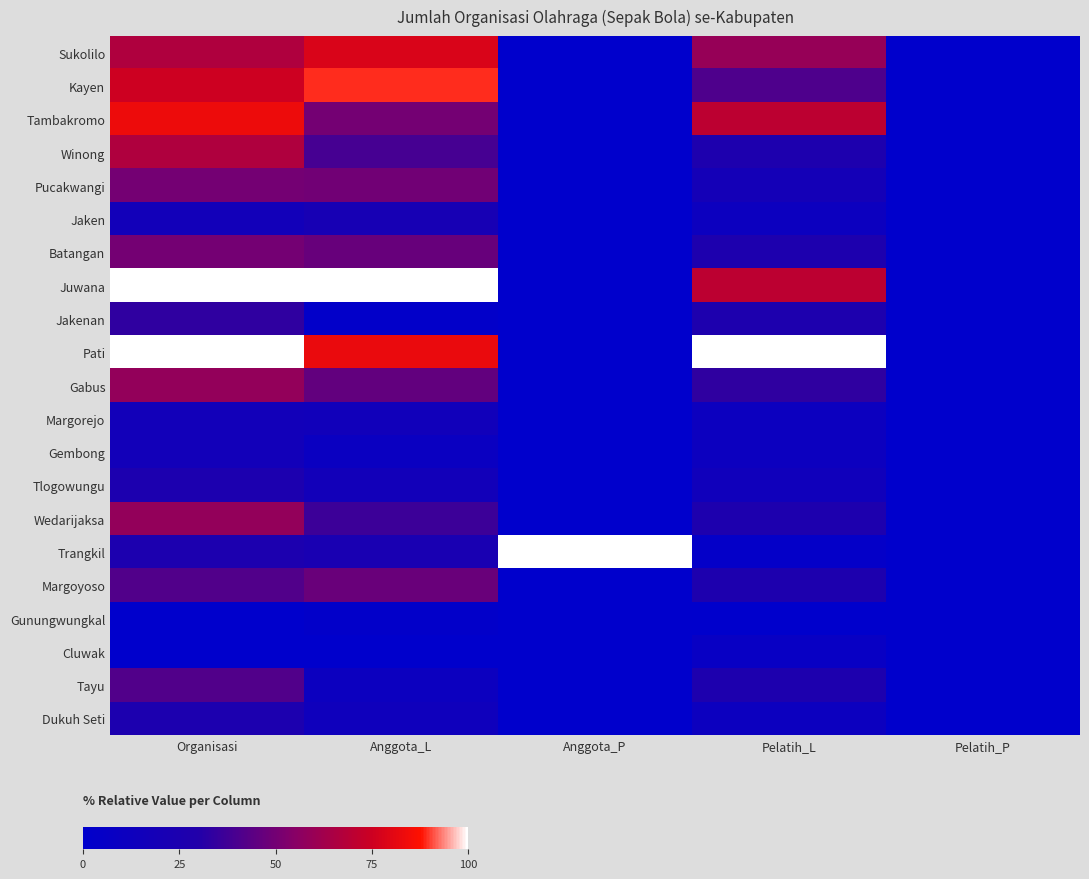

Reading left to right, list all the values displayed in this chart.

Sukolilo: Organisasi=66.7	Anggota_L=78.4	Anggota_P=0.0	Pelatih_L=59.3	Pelatih_P=0.0
Kayen: Organisasi=75.0	Anggota_L=89.2	Anggota_P=0.0	Pelatih_L=40.7	Pelatih_P=0.0
Tambakromo: Organisasi=83.3	Anggota_L=50.2	Anggota_P=0.0	Pelatih_L=70.4	Pelatih_P=0.0
Winong: Organisasi=66.7	Anggota_L=39.0	Anggota_P=0.0	Pelatih_L=25.9	Pelatih_P=0.0
Pucakwangi: Organisasi=50.0	Anggota_L=49.4	Anggota_P=0.0	Pelatih_L=18.5	Pelatih_P=0.0
Jaken: Organisasi=16.7	Anggota_L=20.8	Anggota_P=0.0	Pelatih_L=11.1	Pelatih_P=0.0
Batangan: Organisasi=50.0	Anggota_L=47.2	Anggota_P=0.0	Pelatih_L=25.9	Pelatih_P=0.0
Juwana: Organisasi=100.0	Anggota_L=100.0	Anggota_P=0.0	Pelatih_L=70.4	Pelatih_P=0.0
Jakenan: Organisasi=33.3	Anggota_L=2.2	Anggota_P=0.0	Pelatih_L=25.9	Pelatih_P=0.0
Pati: Organisasi=100.0	Anggota_L=82.7	Anggota_P=0.0	Pelatih_L=100.0	Pelatih_P=0.0
Gabus: Organisasi=58.3	Anggota_L=45.9	Anggota_P=0.0	Pelatih_L=33.3	Pelatih_P=0.0
Margorejo: Organisasi=16.7	Anggota_L=15.6	Anggota_P=0.0	Pelatih_L=11.1	Pelatih_P=0.0
Gembong: Organisasi=16.7	Anggota_L=9.7	Anggota_P=0.0	Pelatih_L=11.1	Pelatih_P=0.0
Tlogowungu: Organisasi=25.0	Anggota_L=16.5	Anggota_P=0.0	Pelatih_L=14.8	Pelatih_P=0.0
Wedarijaksa: Organisasi=58.3	Anggota_L=36.4	Anggota_P=0.0	Pelatih_L=25.9	Pelatih_P=0.0
Trangkil: Organisasi=25.0	Anggota_L=22.5	Anggota_P=100.0	Pelatih_L=3.7	Pelatih_P=0.0
Margoyoso: Organisasi=41.7	Anggota_L=47.4	Anggota_P=0.0	Pelatih_L=25.9	Pelatih_P=0.0
Gunungwungkal: Organisasi=0.0	Anggota_L=2.2	Anggota_P=0.0	Pelatih_L=0.0	Pelatih_P=0.0
Cluwak: Organisasi=0.0	Anggota_L=0.0	Anggota_P=0.0	Pelatih_L=7.4	Pelatih_P=0.0
Tayu: Organisasi=41.7	Anggota_L=11.0	Anggota_P=0.0	Pelatih_L=25.9	Pelatih_P=0.0
Dukuh Seti: Organisasi=25.0	Anggota_L=13.9	Anggota_P=0.0	Pelatih_L=11.1	Pelatih_P=0.0